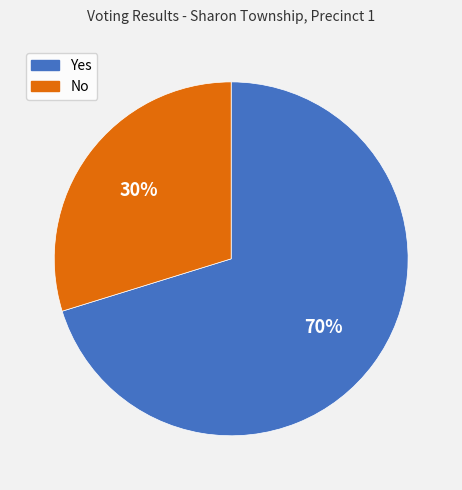

To the nearest percent, what portion does No represent?

30%